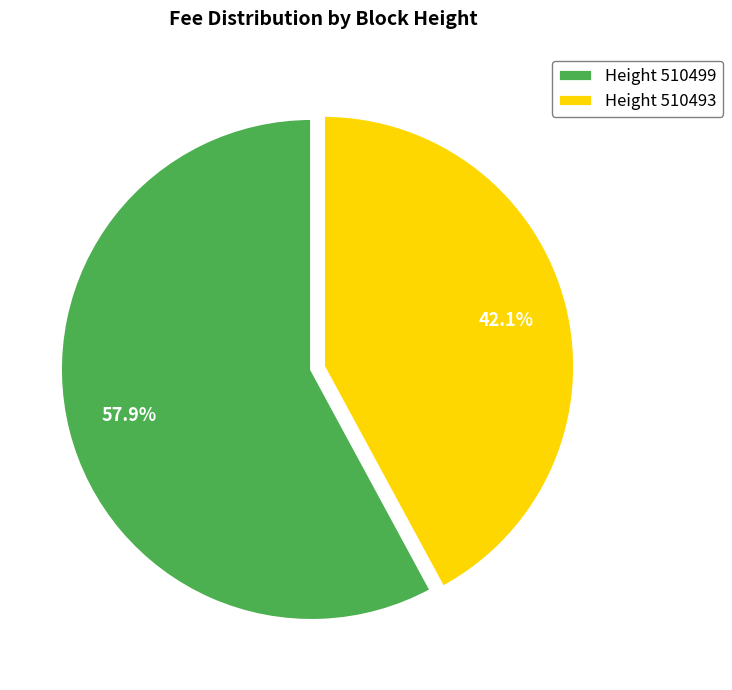

How many slices are in this pie chart?

2